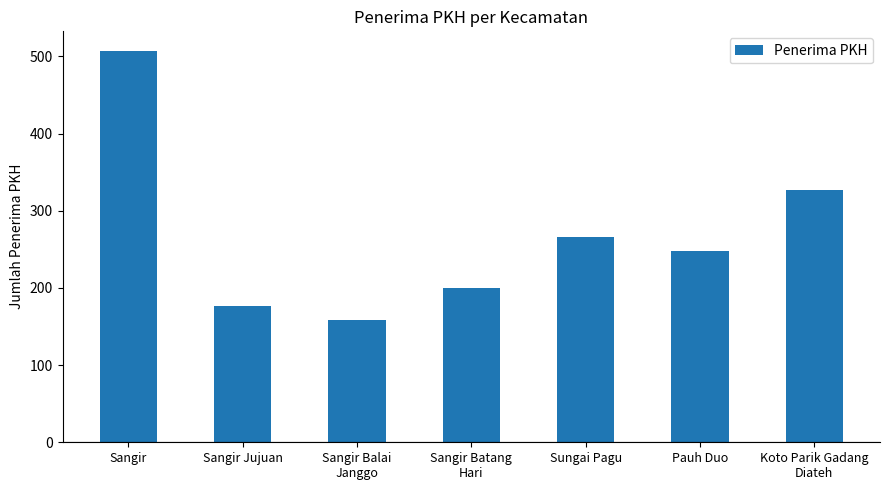

Which has a higher value, Koto Parik Gadang
Diateh or Sungai Pagu?

Koto Parik Gadang
Diateh